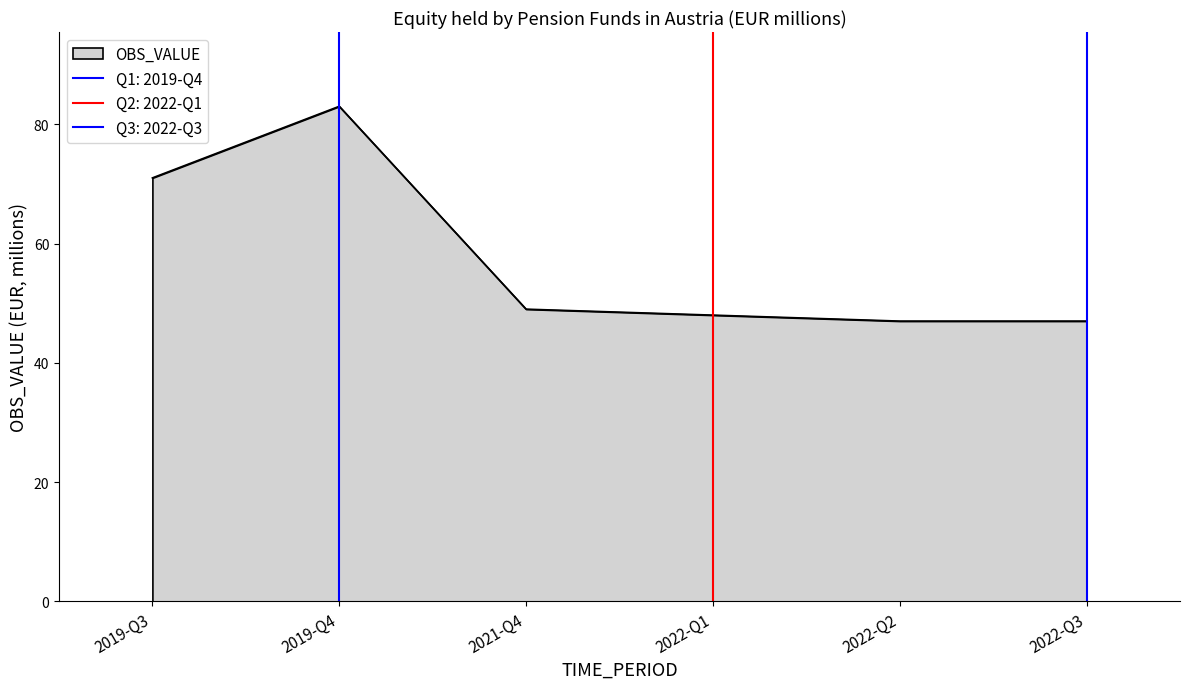

What is the minimum value shown in the chart?

47